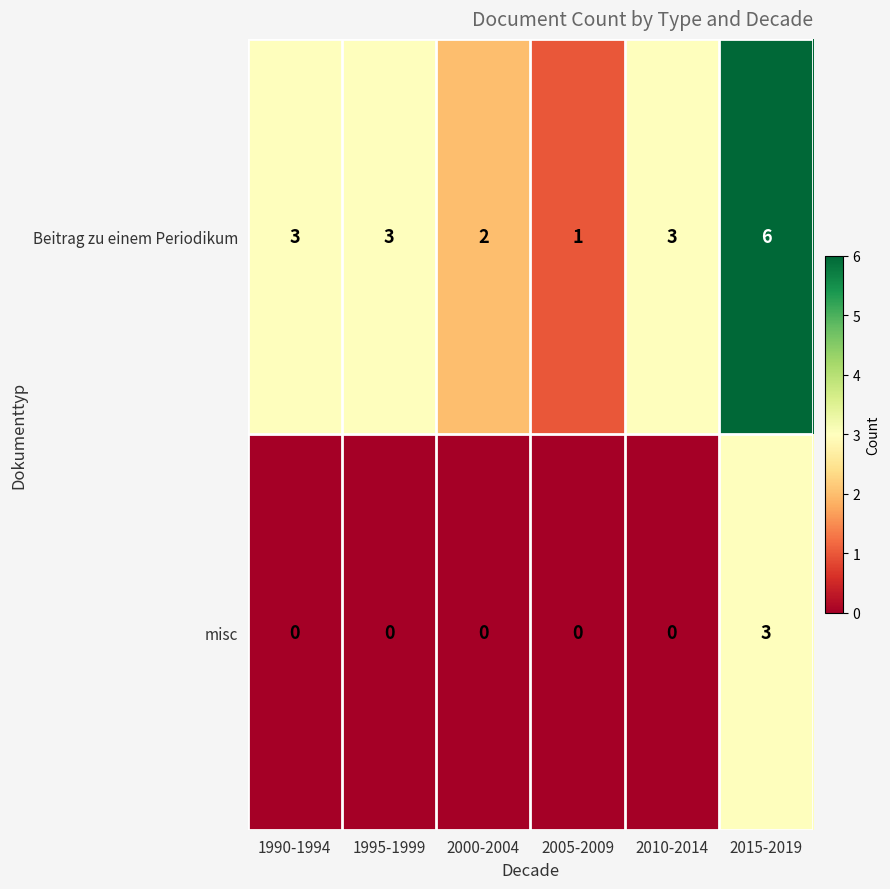

Which series changed the most between 2005-2009 and 2010-2014?

Beitrag zu einem Periodikum